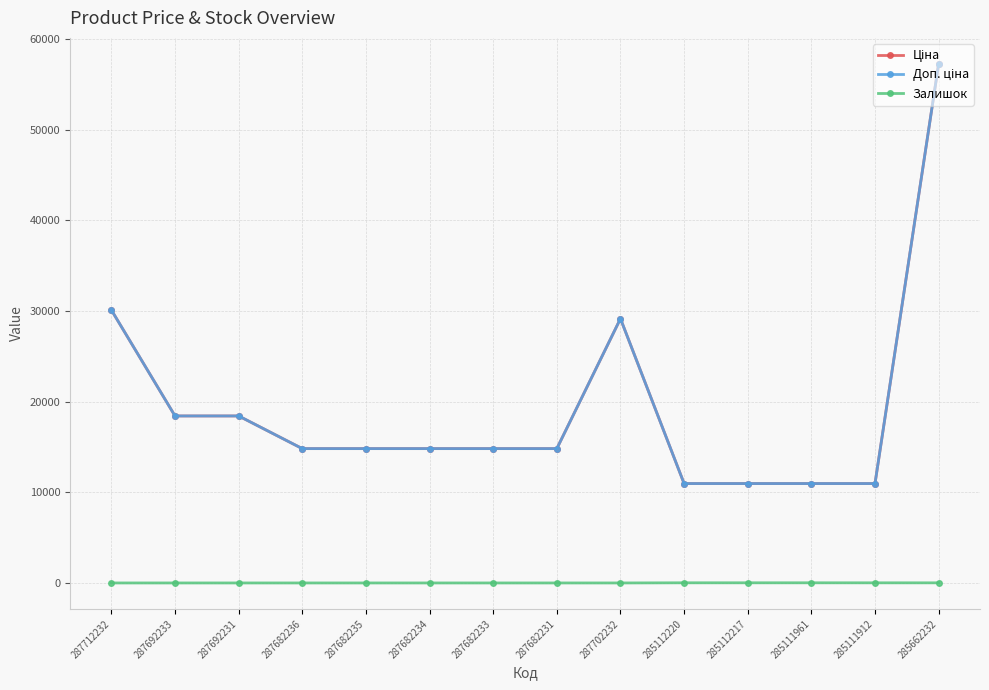

Reading left to right, what are all the values shown in this chart?

Ціна: 30102.8	18420.9	18420.9	14817.6	14817.6	14817.6	14817.6	14817.6	29152.3	10964.4	10964.4	10964.4	10964.4	57258.0
Доп. ціна: 30102.8	18420.9	18420.9	14817.6	14817.6	14817.6	14817.6	14817.6	29152.3	10964.4	10964.4	10964.4	10964.4	57258.0
Залишок: 0.0	0.0	0.0	0.0	0.0	0.0	0.0	0.0	0.0	17.0	17.0	17.0	15.0	13.0